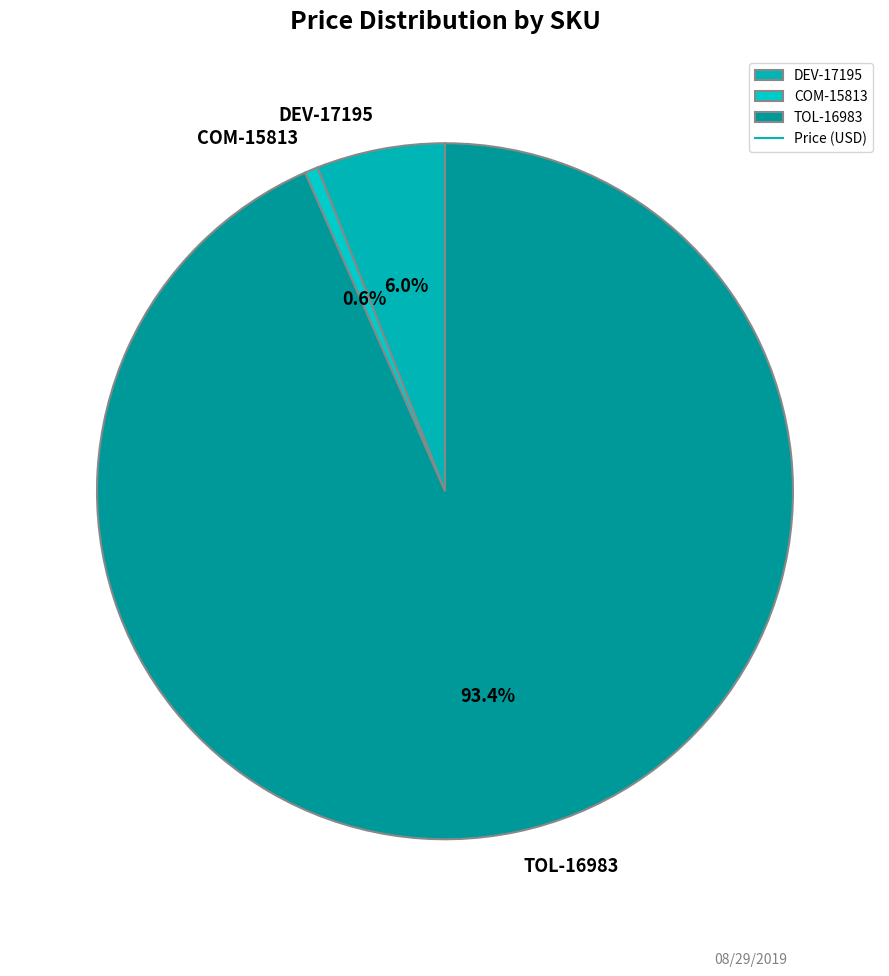

Approximately how many times larger is the value at DEV-17195 compared to TOL-16983?

0.1